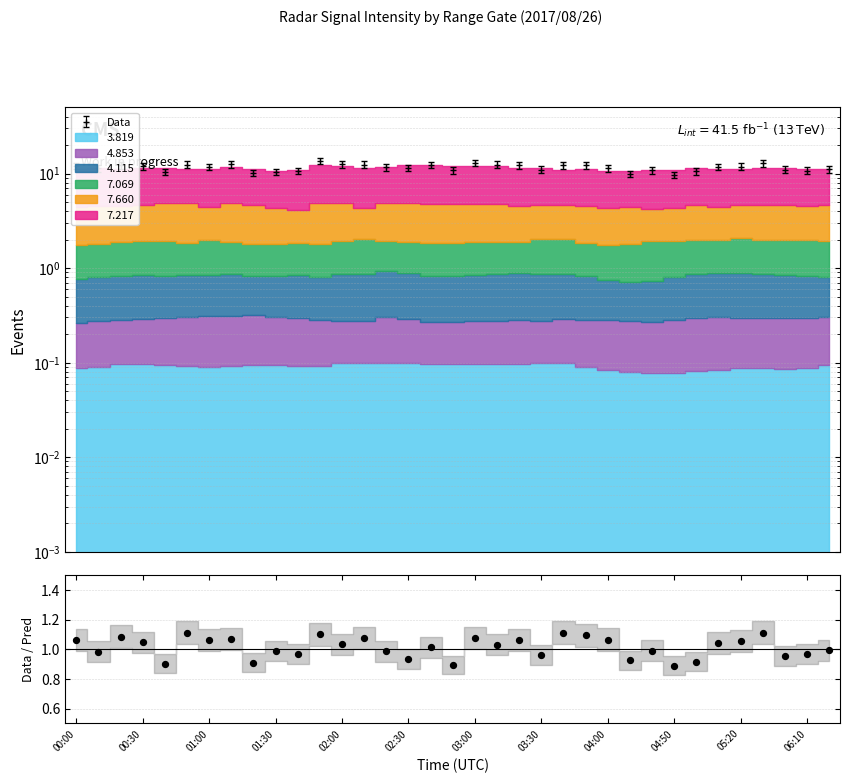

What is the change in value from 01:00 to 14?

-0.1